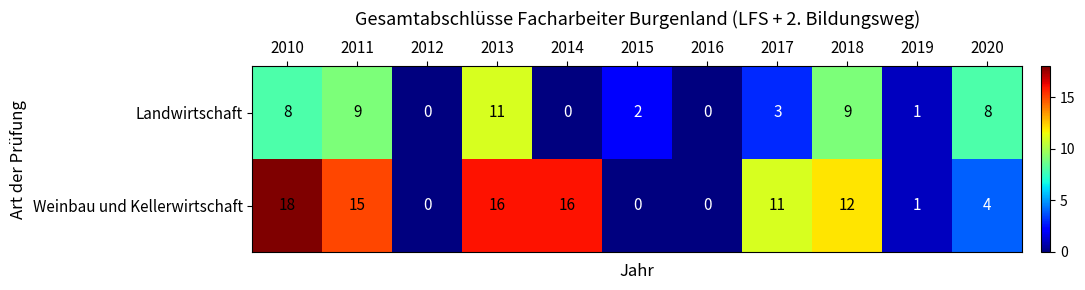

What is the difference between the maximum and second lowest values in the Landwirtschaft series?

11